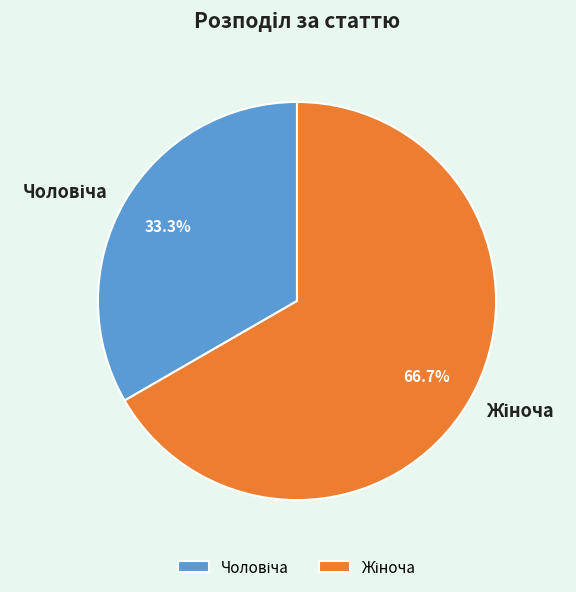

Is there a majority slice in this chart?

Yes